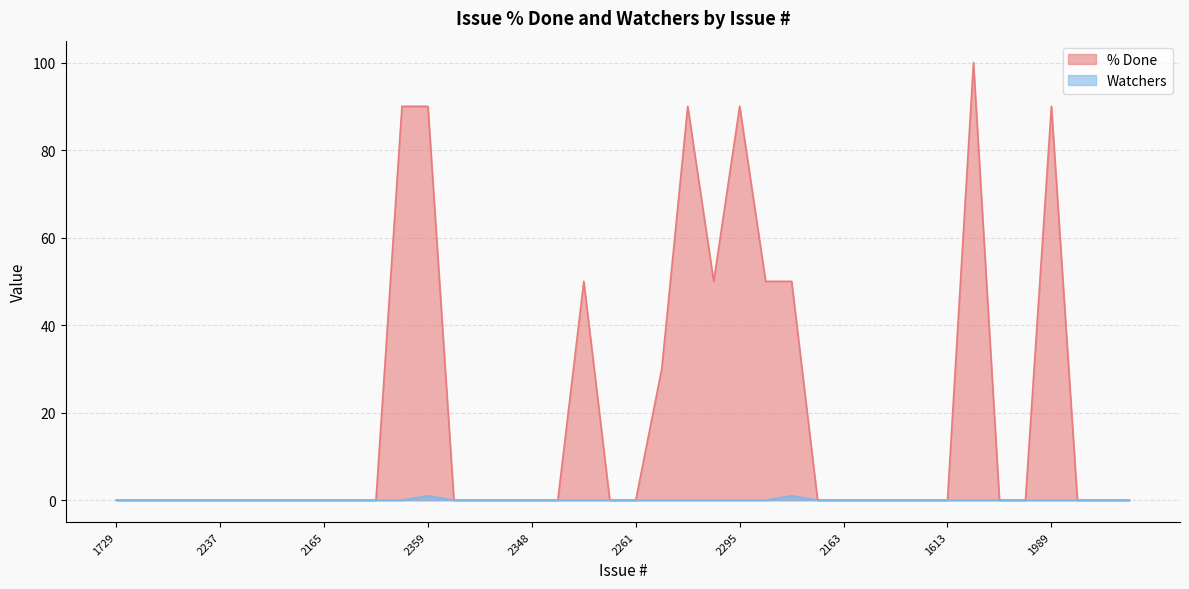

What is the difference between the maximum and minimum values in the Watchers series?

1